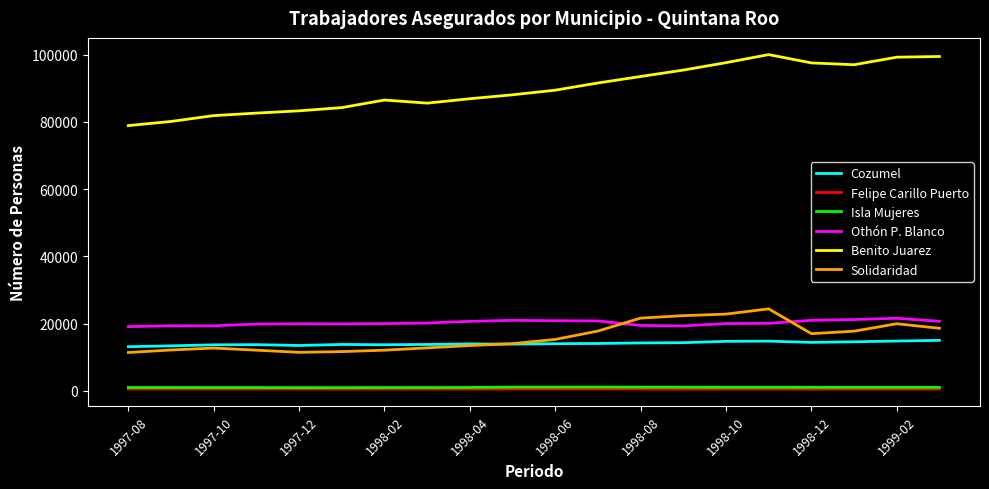

Which series has the largest total across all categories?

Benito Juarez